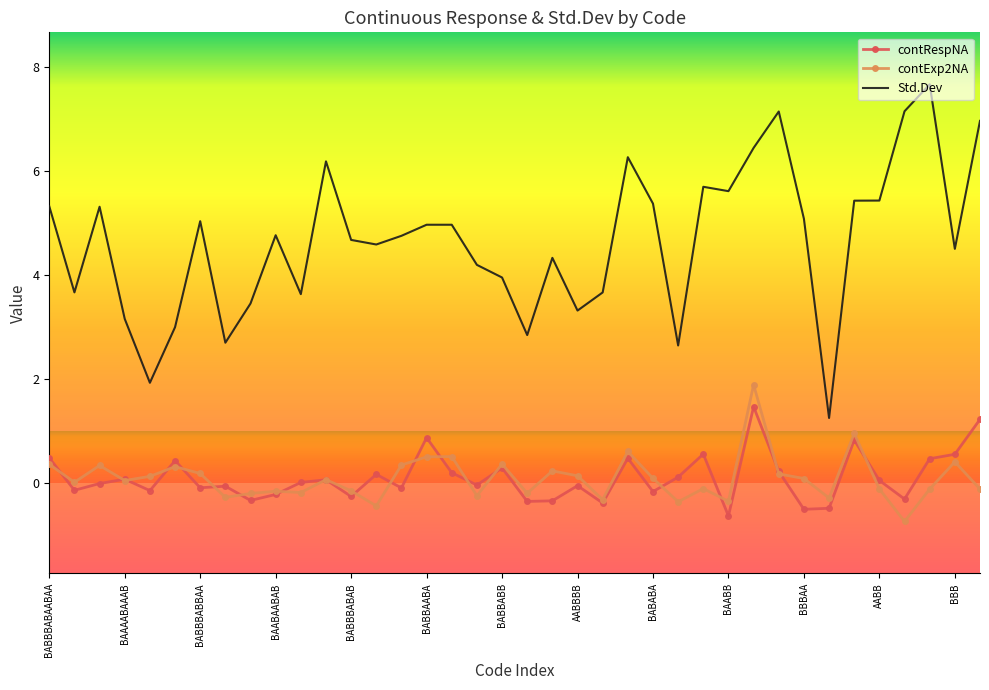

Which series has the largest range (max minus min)?

Std.Dev